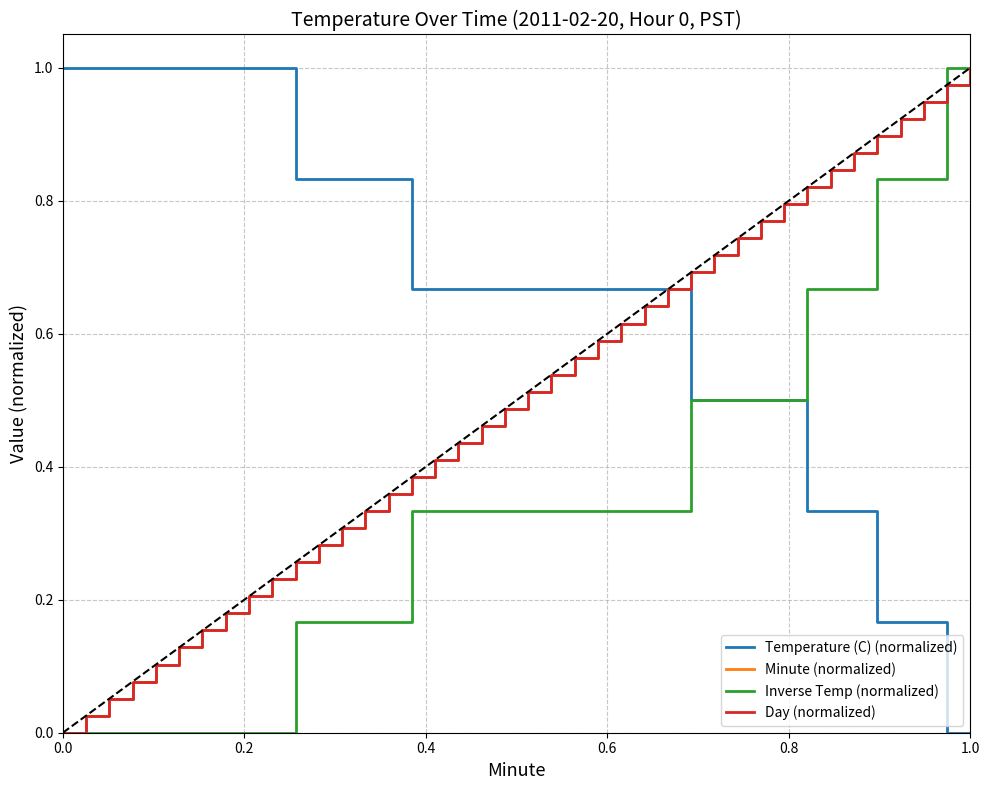

Does the chart display data point markers on the line(s)?

No